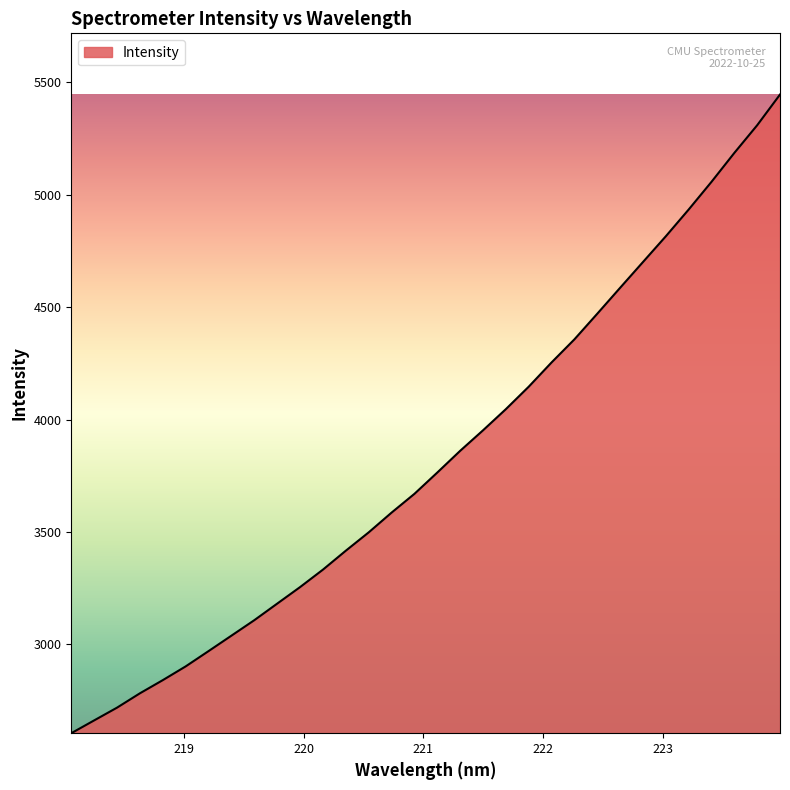

What is the smallest value displayed?

2604.6